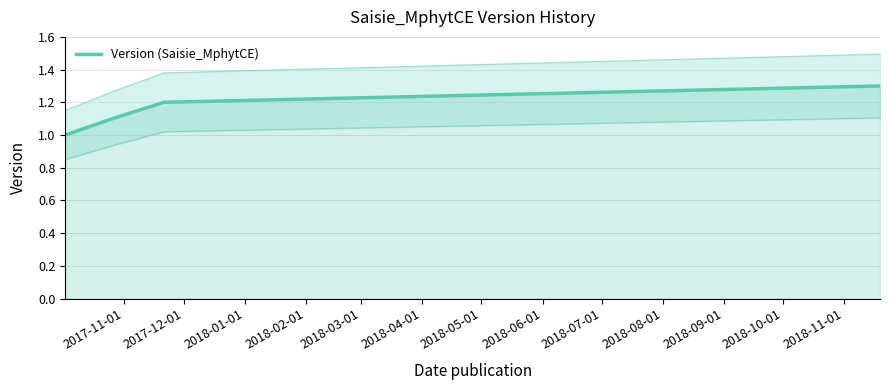

True or false: there are more than 2 points higher than both neighbors.

False